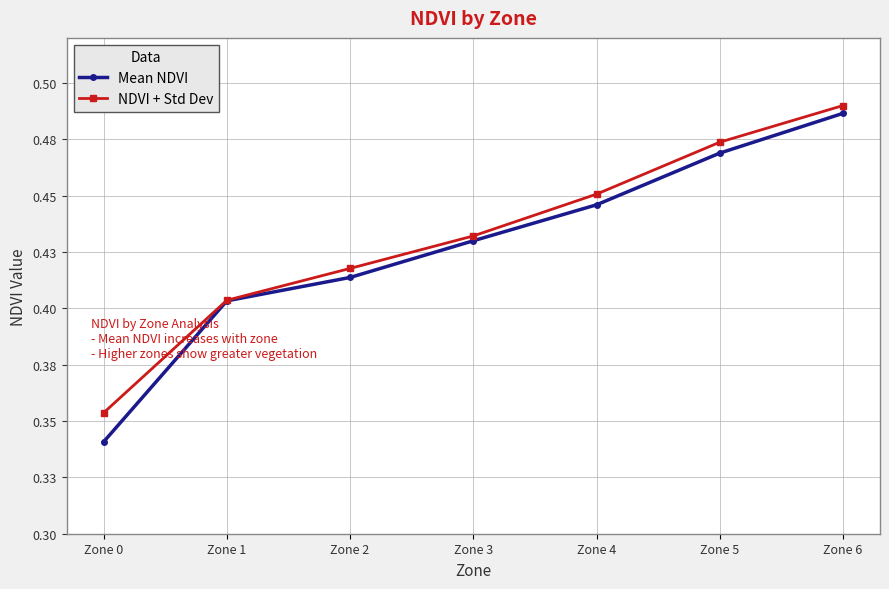

Is this an area chart (filled region under the line)?

No